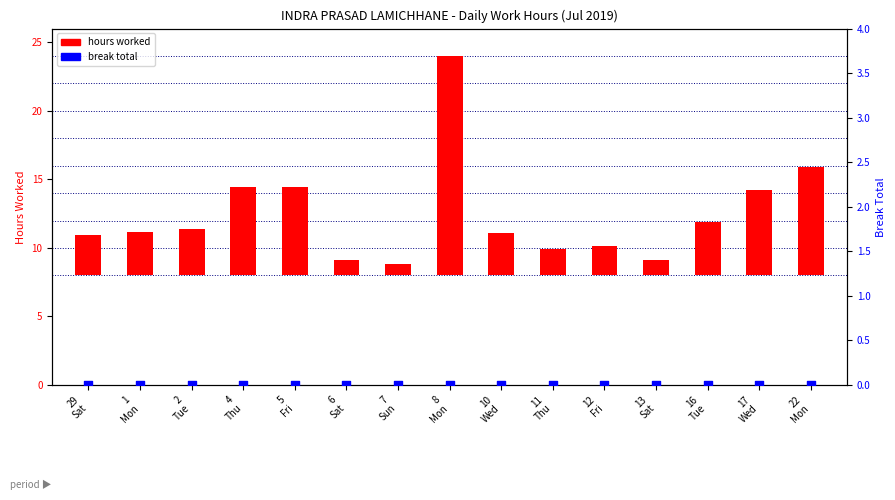

What are all the series names shown in the legend?

hours worked, break total